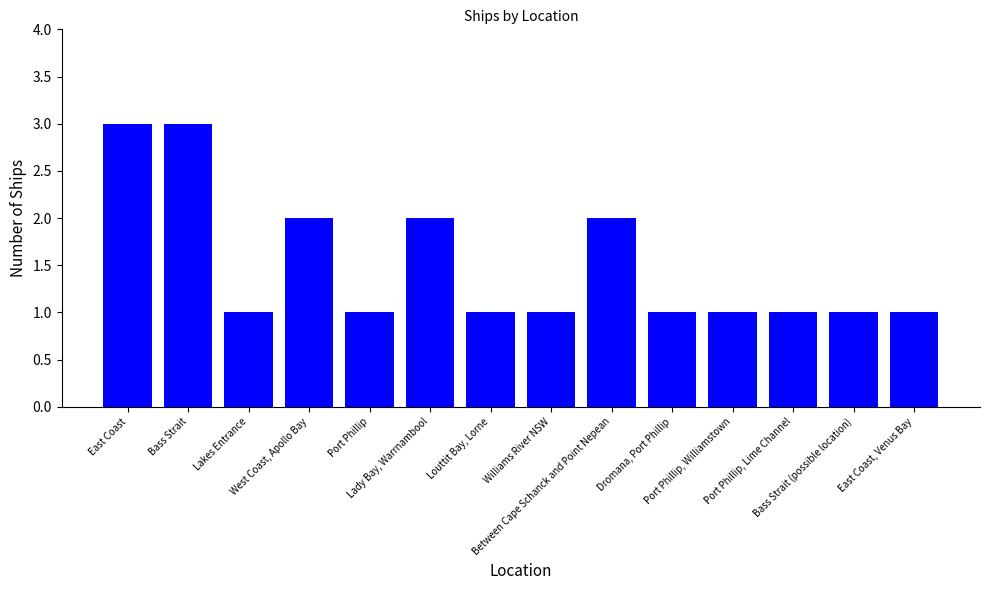

Reading left to right, what are all the values shown in this chart?

3	3	1	2	1	2	1	1	2	1	1	1	1	1